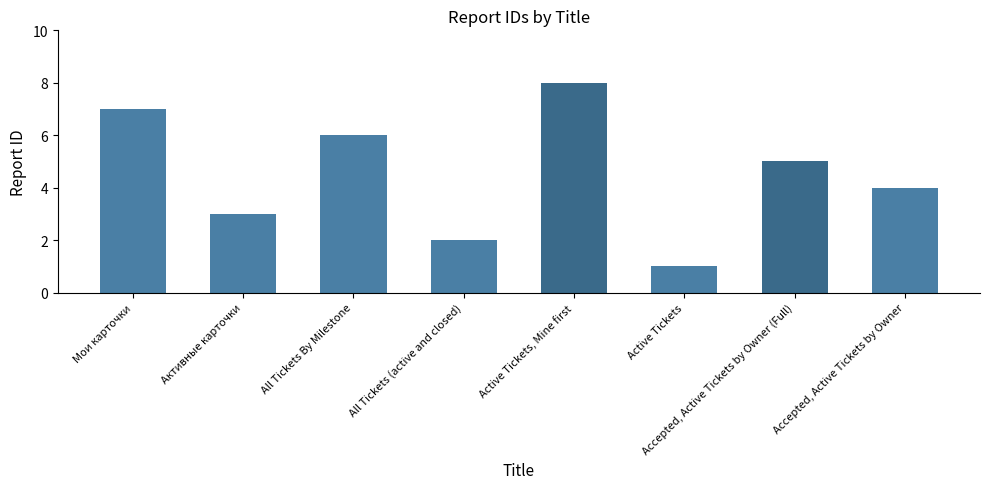

True or false: the data shows 2 at Мои карточки.

False